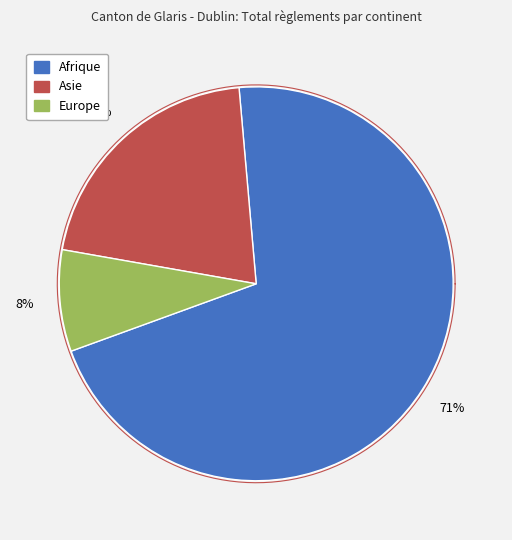

To the nearest percent, what portion does Asie represent?

21%